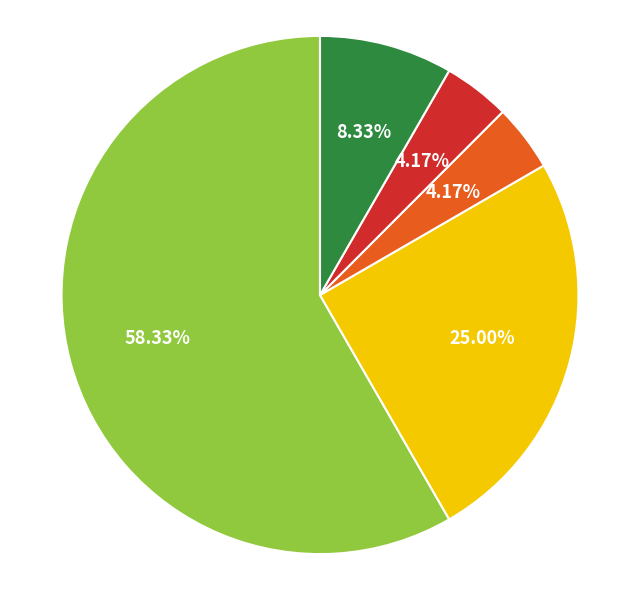

Is there a majority slice in this chart?

Yes